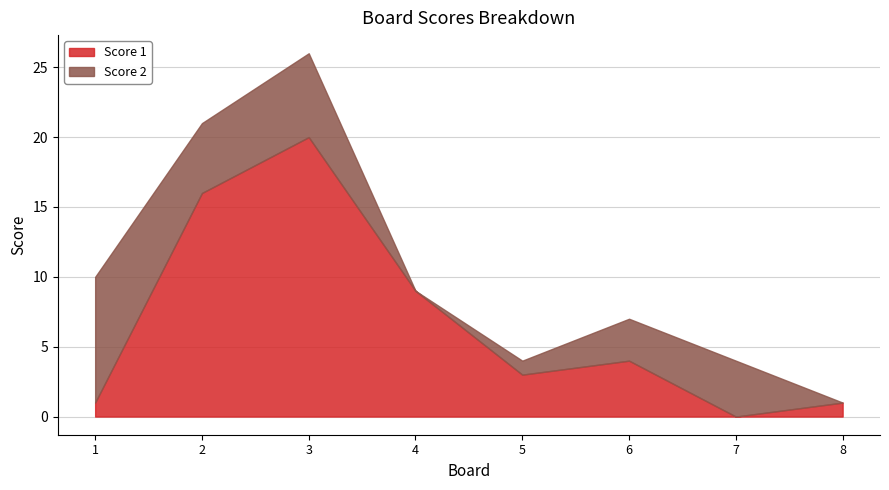

The value of Score 1 at 6 is 4. True or false?

True